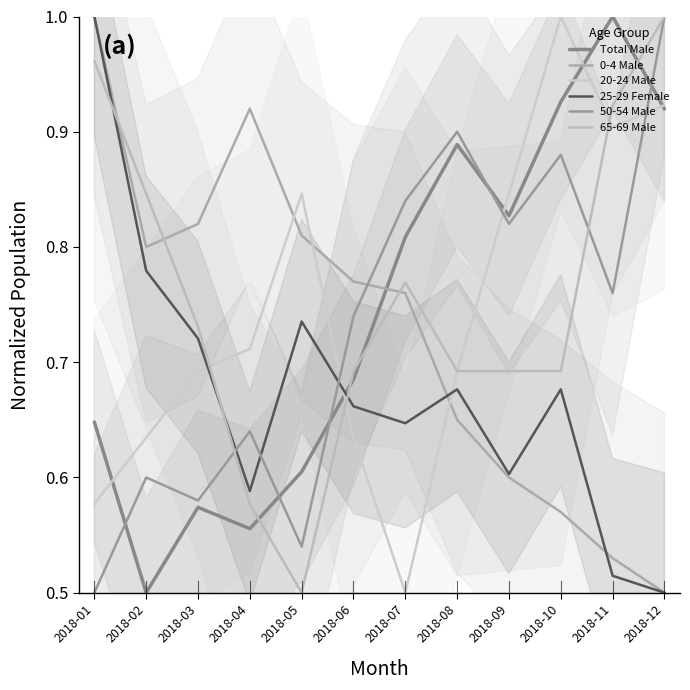

What is the difference between the 20-24 Male values at 2018-08 and 2018-02?

0.1